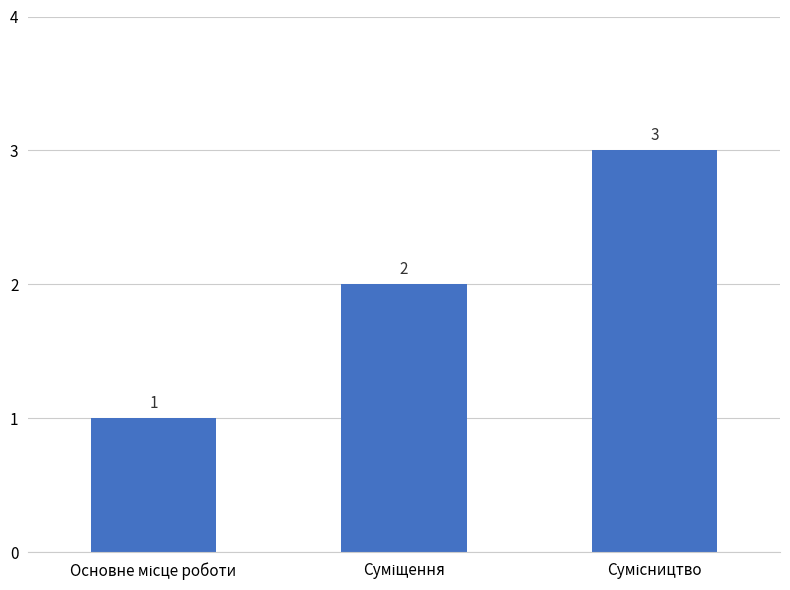

Count the number of data series in this chart.

1